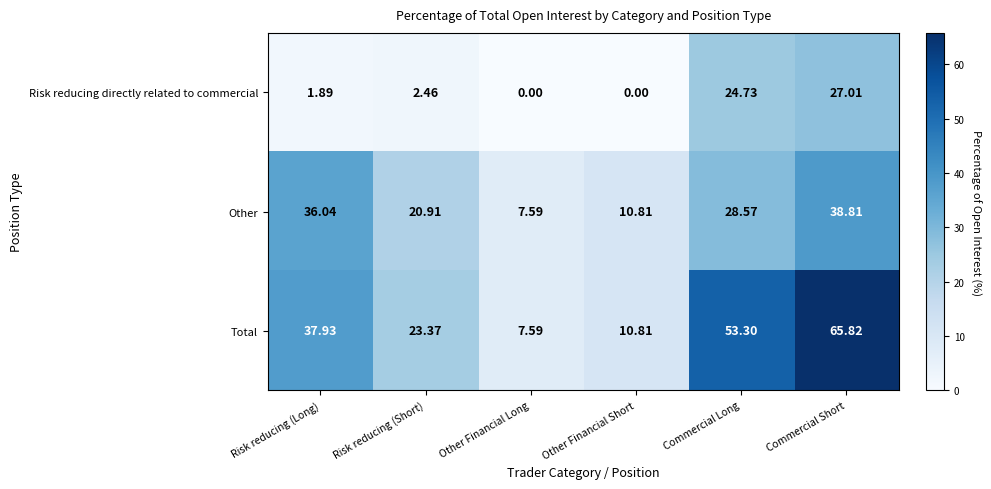

Rank the series by their maximum value, from lowest to highest.

Risk reducing directly related to commercial, Other, Total